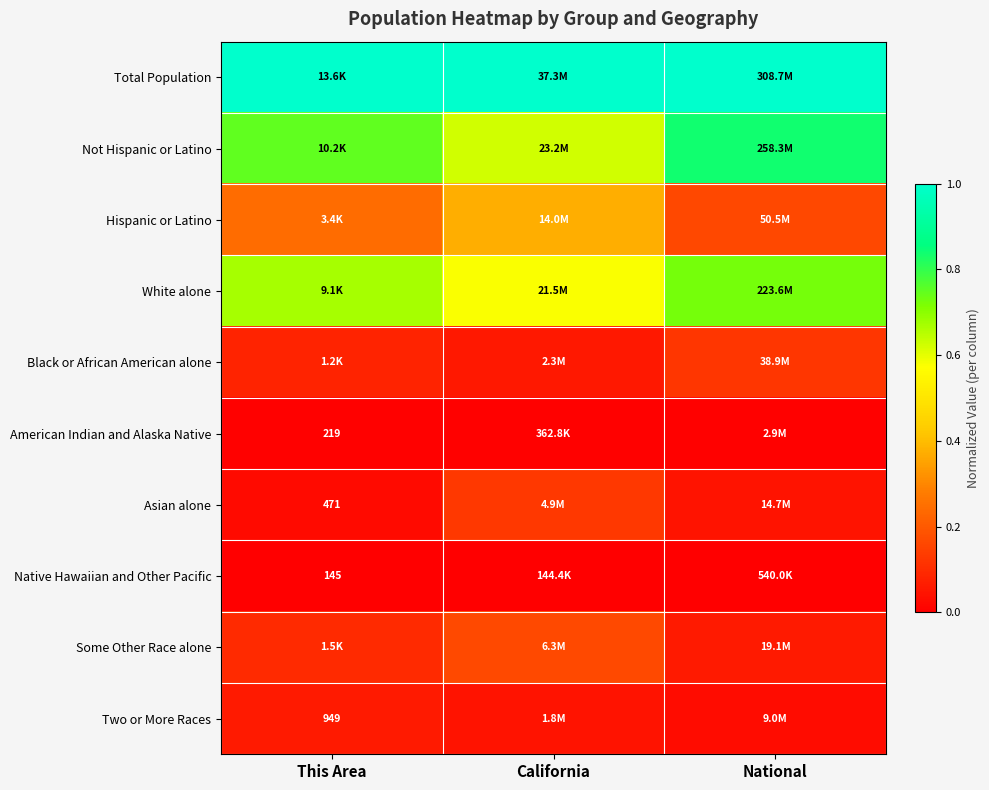

Which series has the largest total across all categories?

Total Population